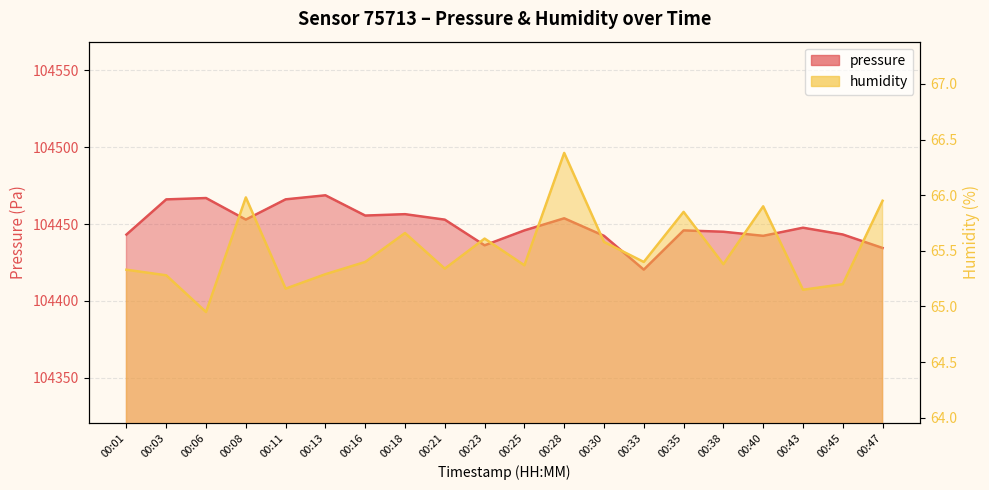

Rank the series at 00:47 from lowest to highest value.

humidity, pressure